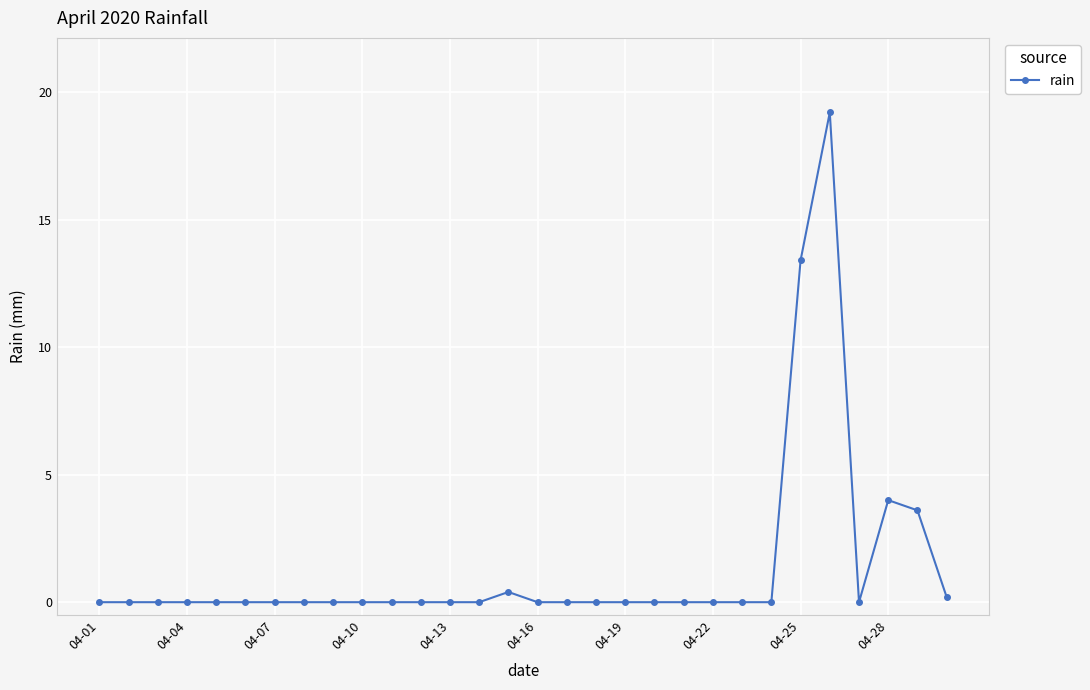

What is the difference between the maximum and minimum values?

19.2